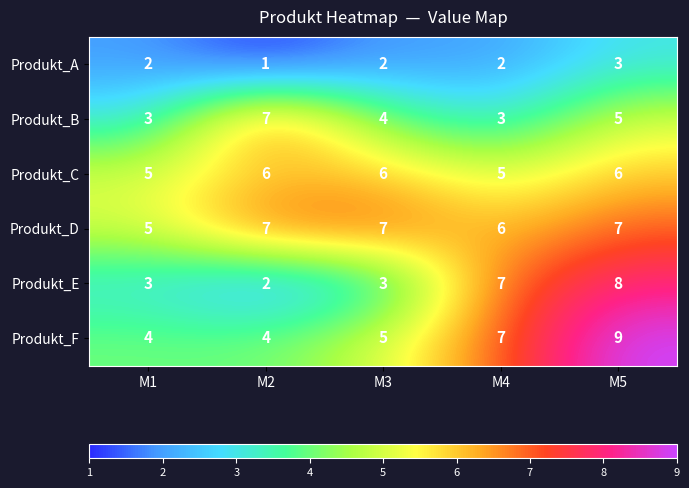

What is the sum of the Produkt_B values at M5 and M3?

9